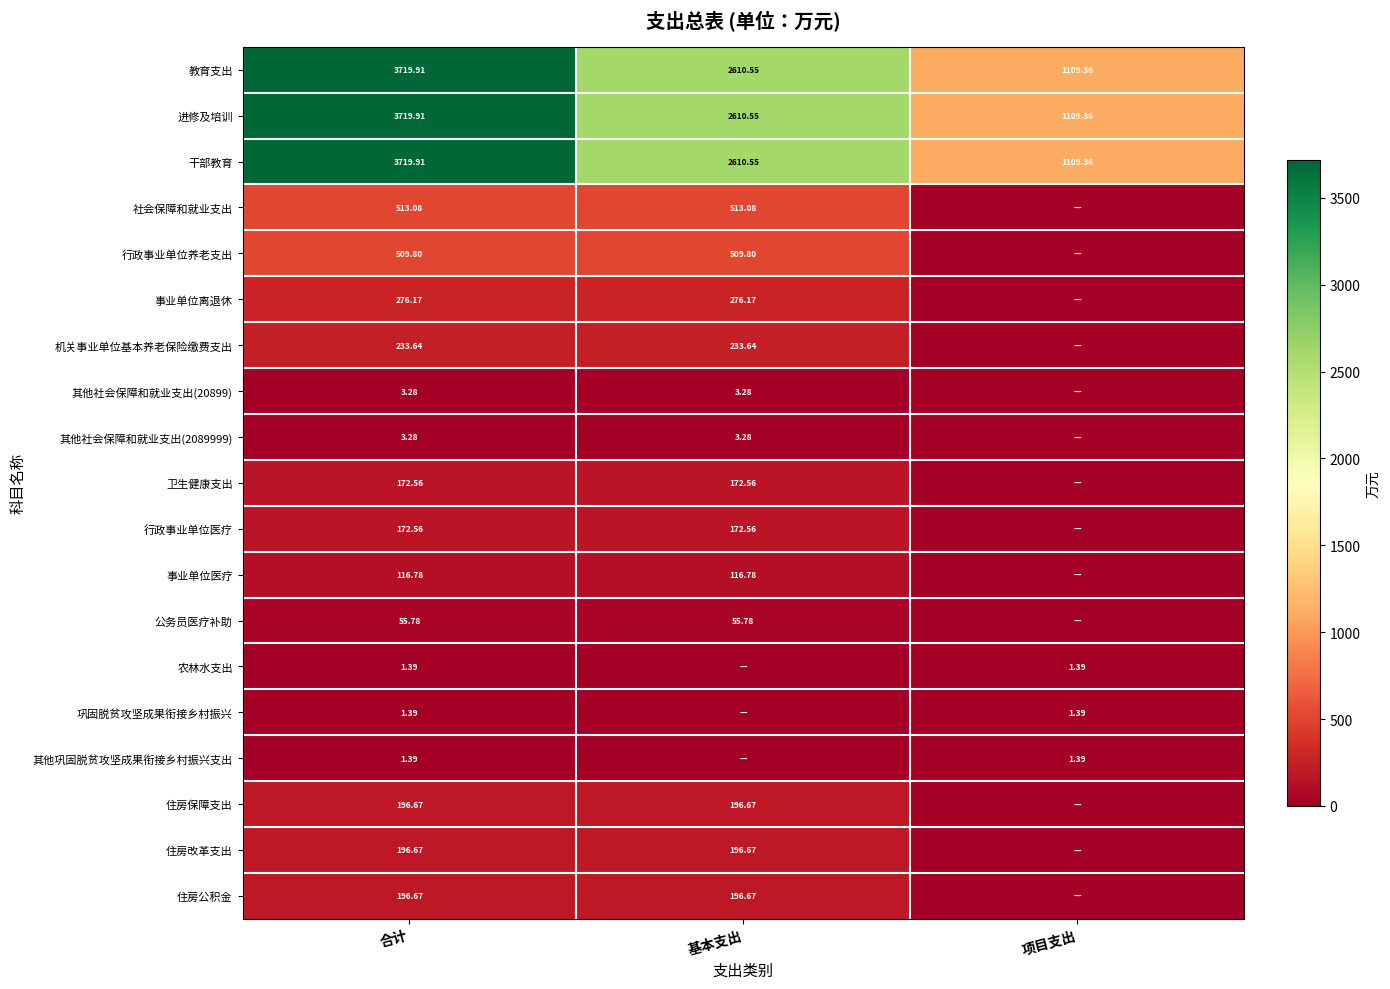

Where is 干部教育 nearest to the value 2414?

基本支出